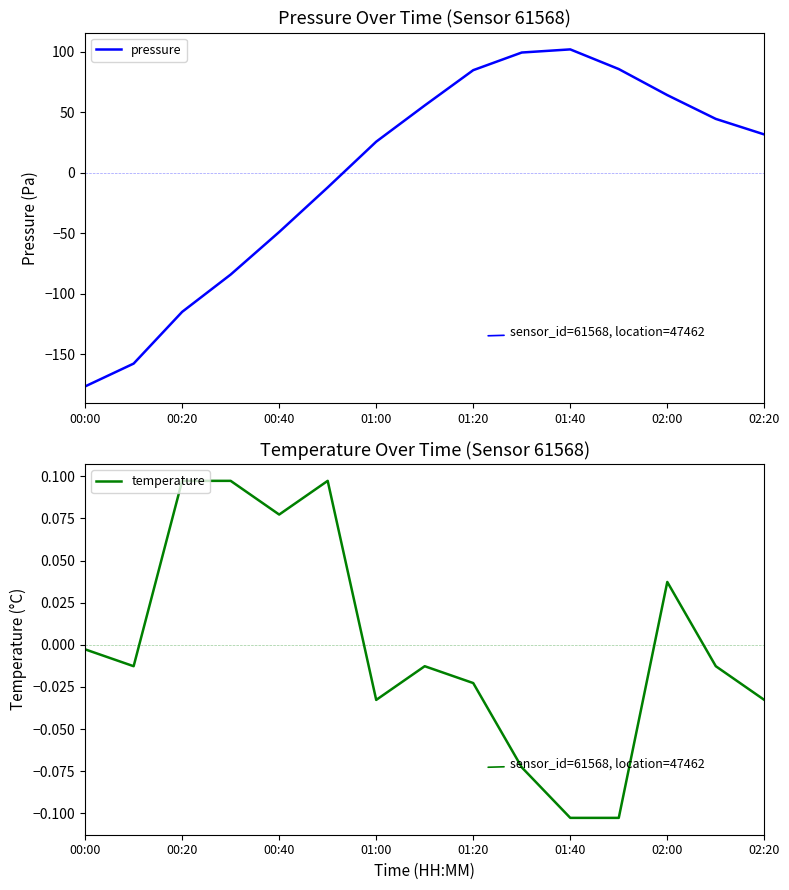

What is the highest value of the pressure series?

101.9